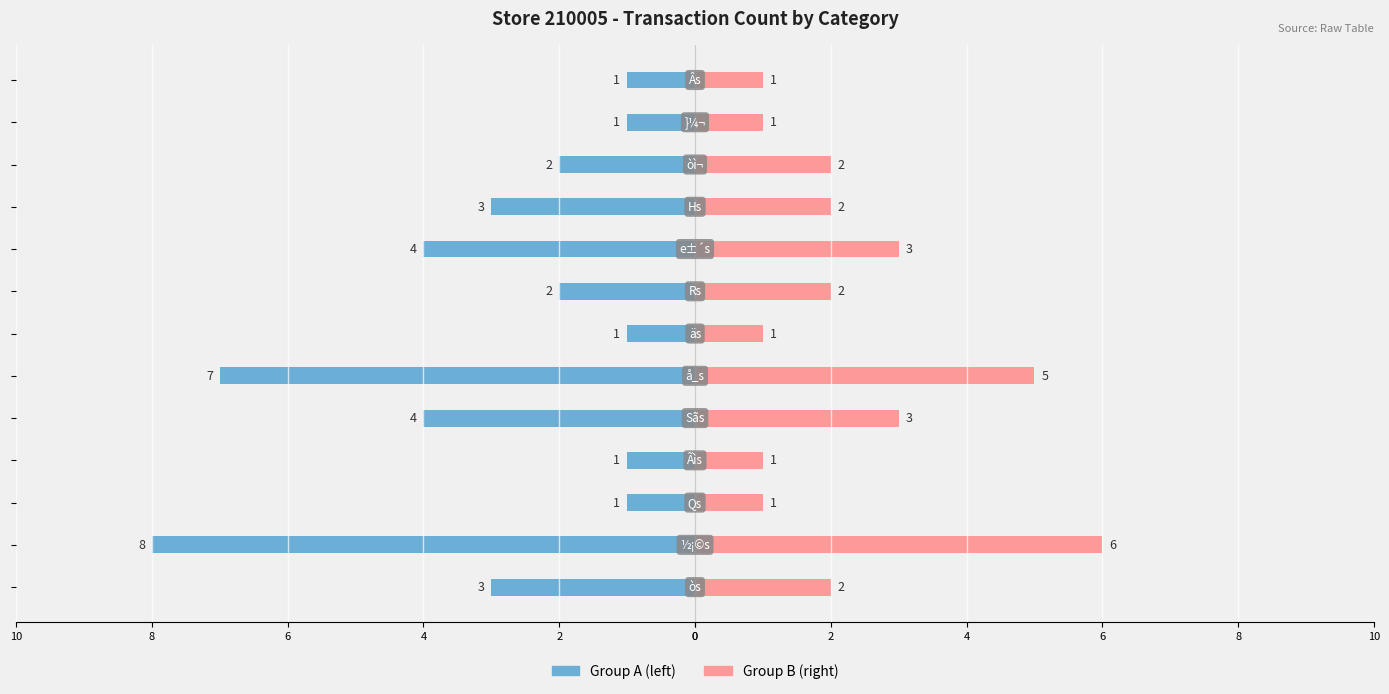

Which has a higher value, 2 or 2?

2